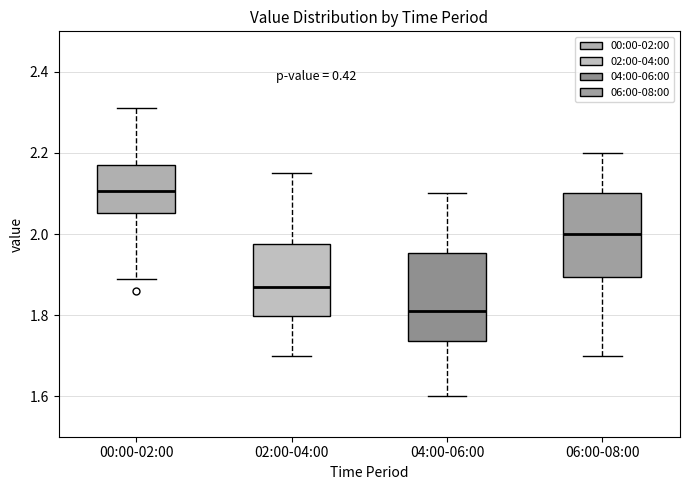

Reading left to right, transcribe this box plot: for each box, give where its median line is, the range the box spans, and where its two whiskers end, as read against the y-axis. The values are not printed on the chart, so give them approximately, as read against the axis.

00:00-02:00: median 2.10, box 2.06 to 2.18, whiskers 1.90 to 2.32
02:00-04:00: median 1.88, box 1.80 to 1.98, whiskers 1.70 to 2.16
04:00-06:00: median 1.82, box 1.74 to 1.96, whiskers 1.60 to 2.10
06:00-08:00: median 2.00, box 1.90 to 2.10, whiskers 1.70 to 2.20